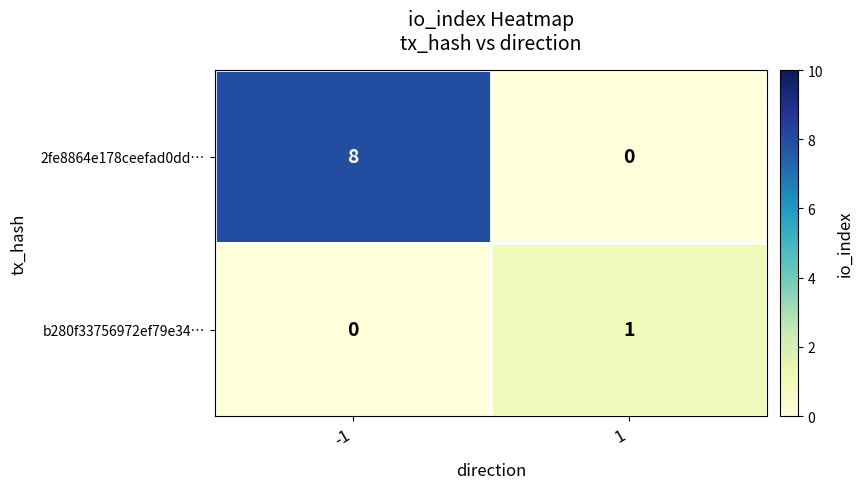

Reading left to right, transcribe all the data shown in this chart.

2fe8864e178ceefad0dd…: -1=8	1=0
b280f33756972ef79e34…: -1=0	1=1